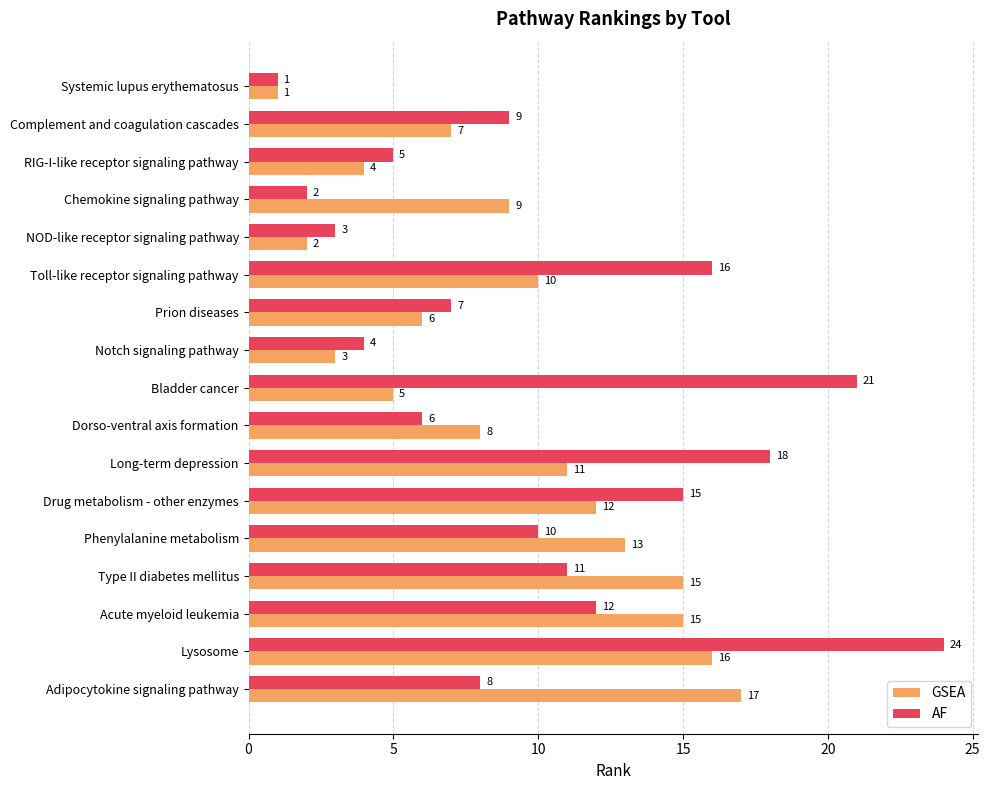

At which label is AF closest to 12?

Acute myeloid leukemia